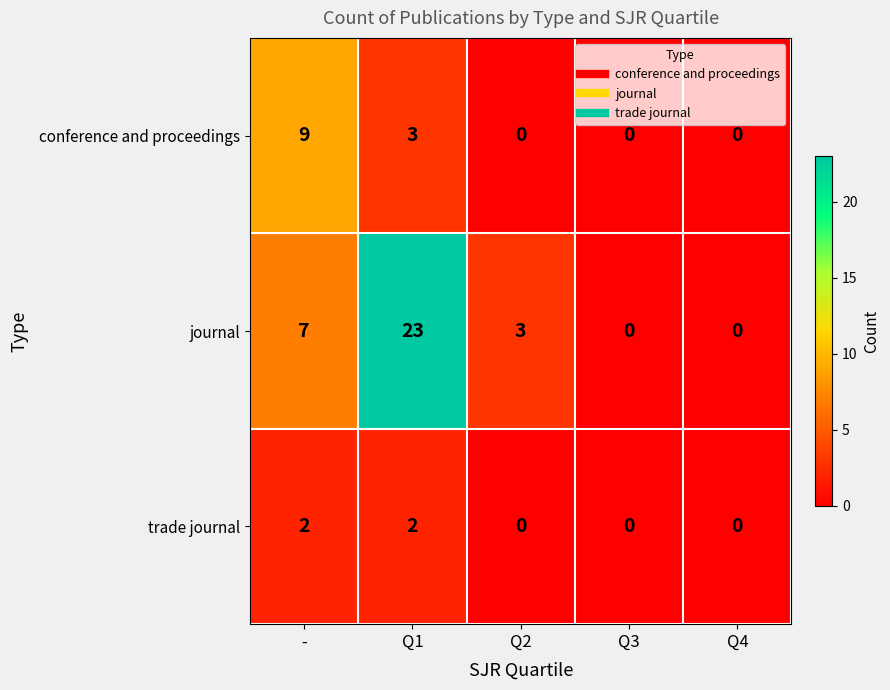

What is the total value across all series at Q2?

3